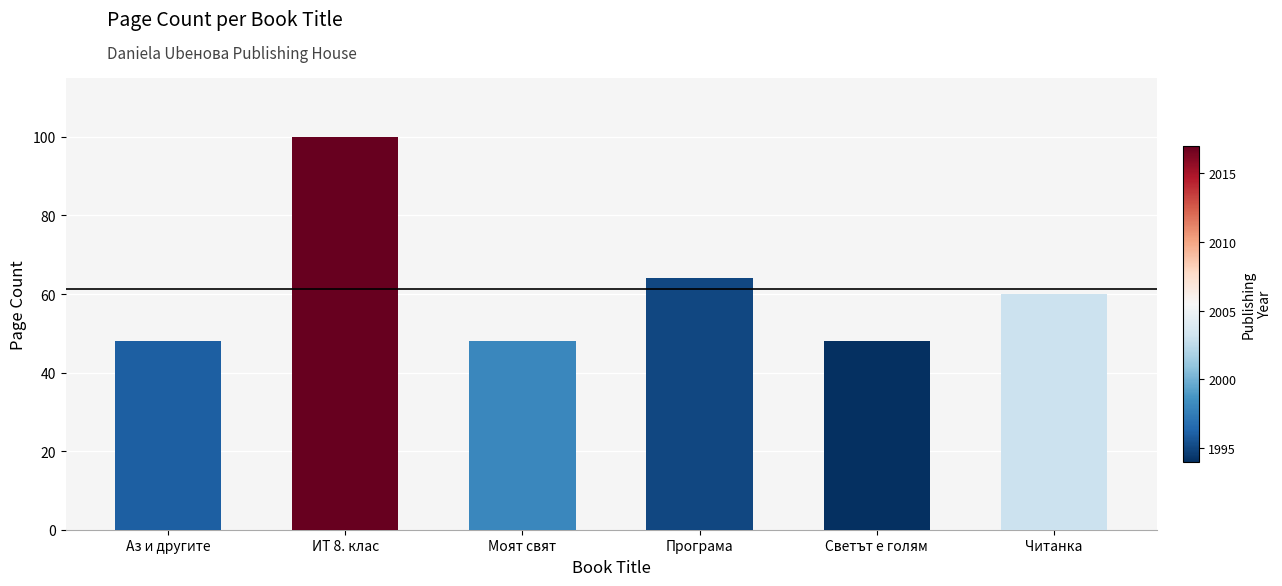

Is it true that the value at Читанка is 60?

True